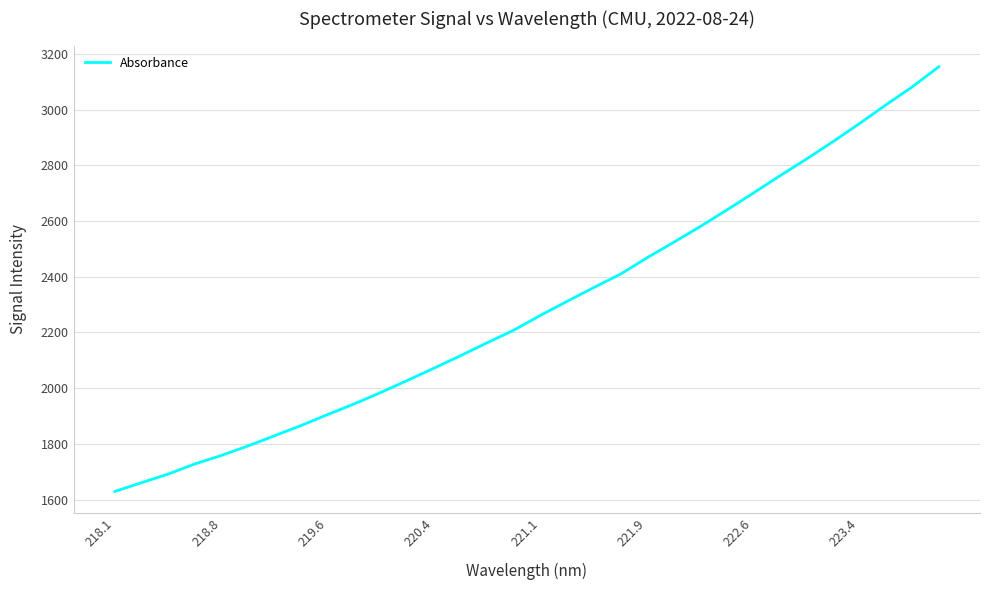

What is the minimum value shown in the chart?

1629.2